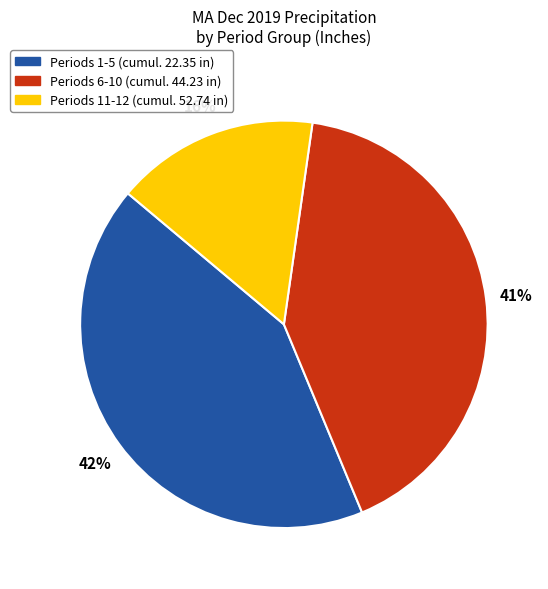

Is the sum of Periods 11-12 (cumul. 52.74 in) and Periods 6-10 (cumul. 44.23 in) greater than half?

Yes